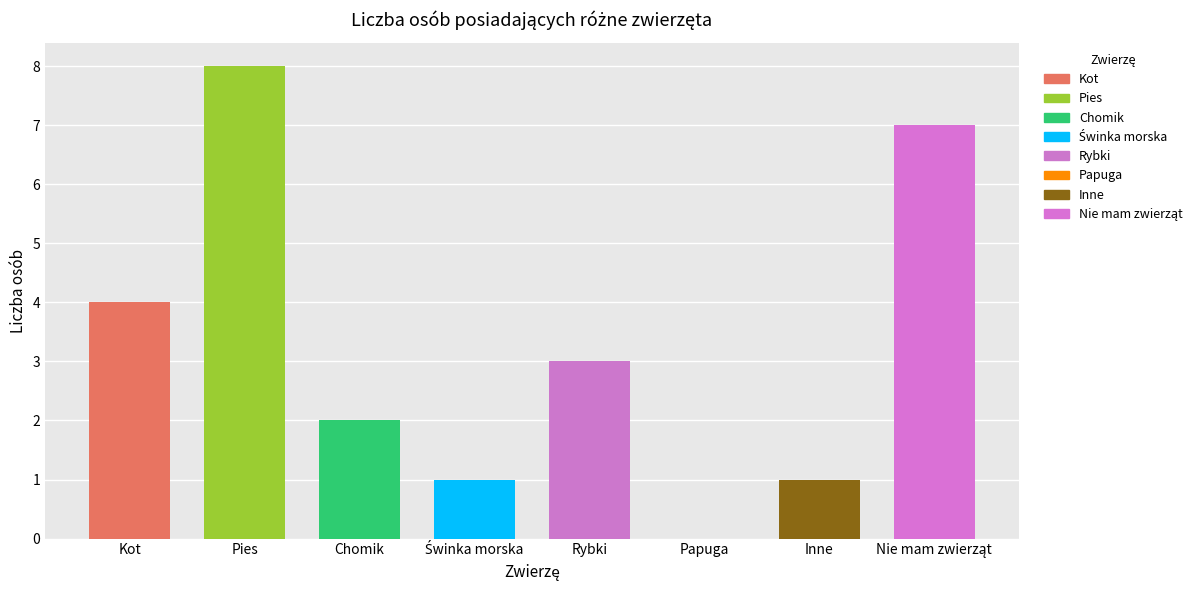

What is the maximum value shown in the chart?

8